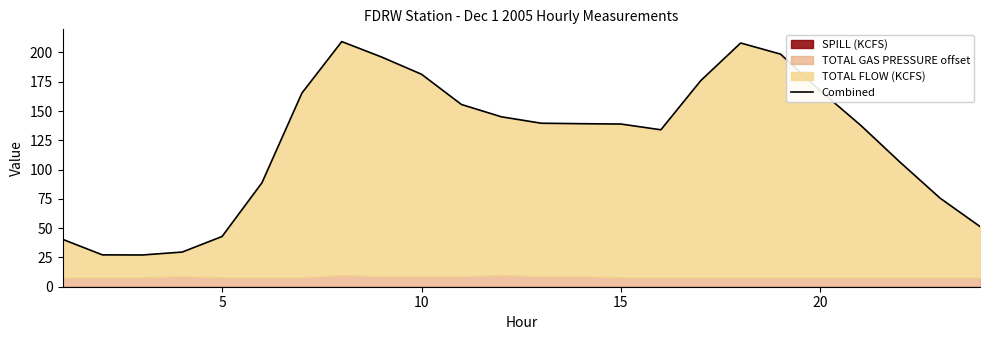

What is the difference between the maximum and minimum values?

182.2